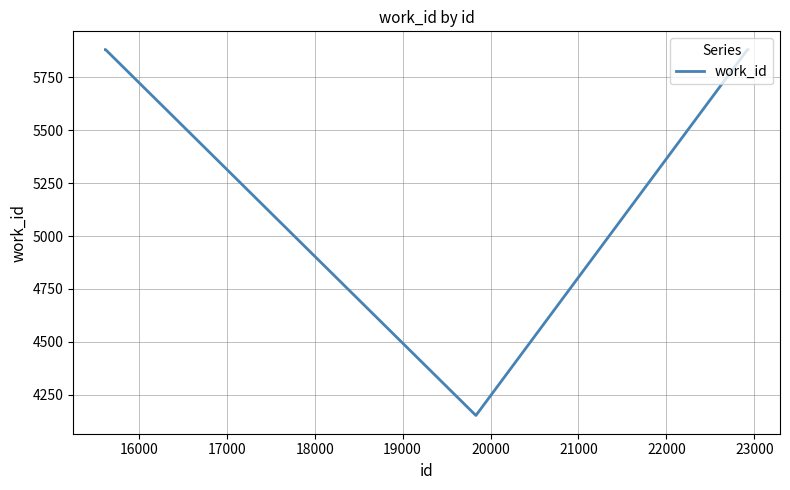

Reading left to right, what are all the values shown in this chart?

5880	5880	4153	4153	5880	5880	5880	5880	5880	5880